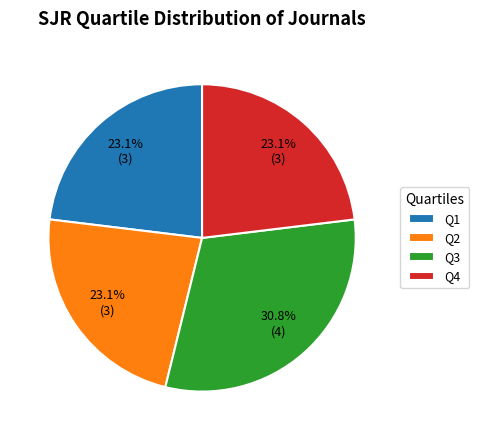

Approximately how many times larger is the value at Q3 compared to Q2?

1.3